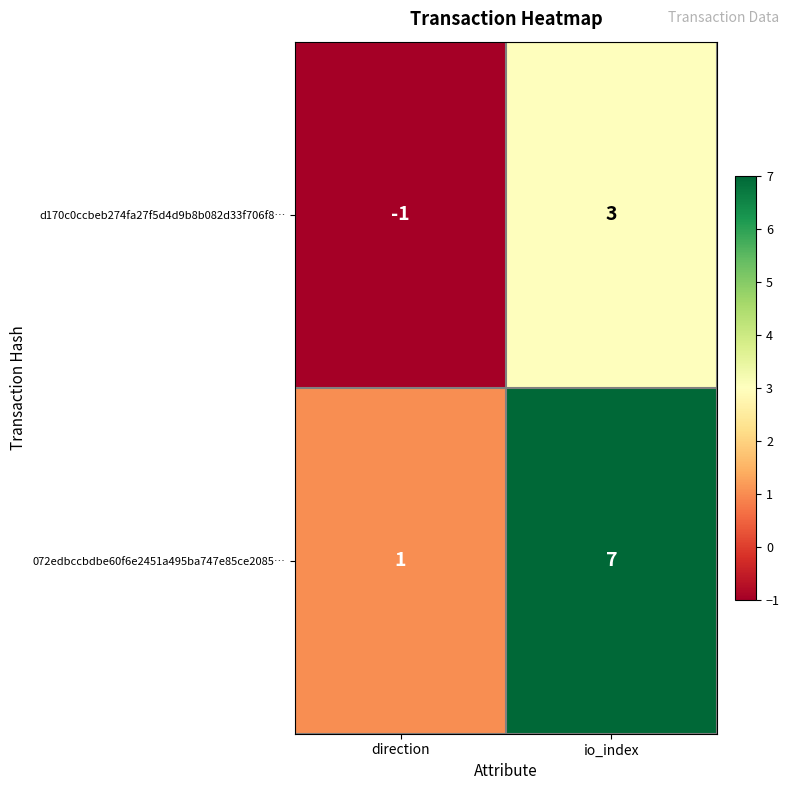

The 072edbccbdbe60f6e2451a495ba747e85ce2085… series shows 2 at direction. True or false?

False